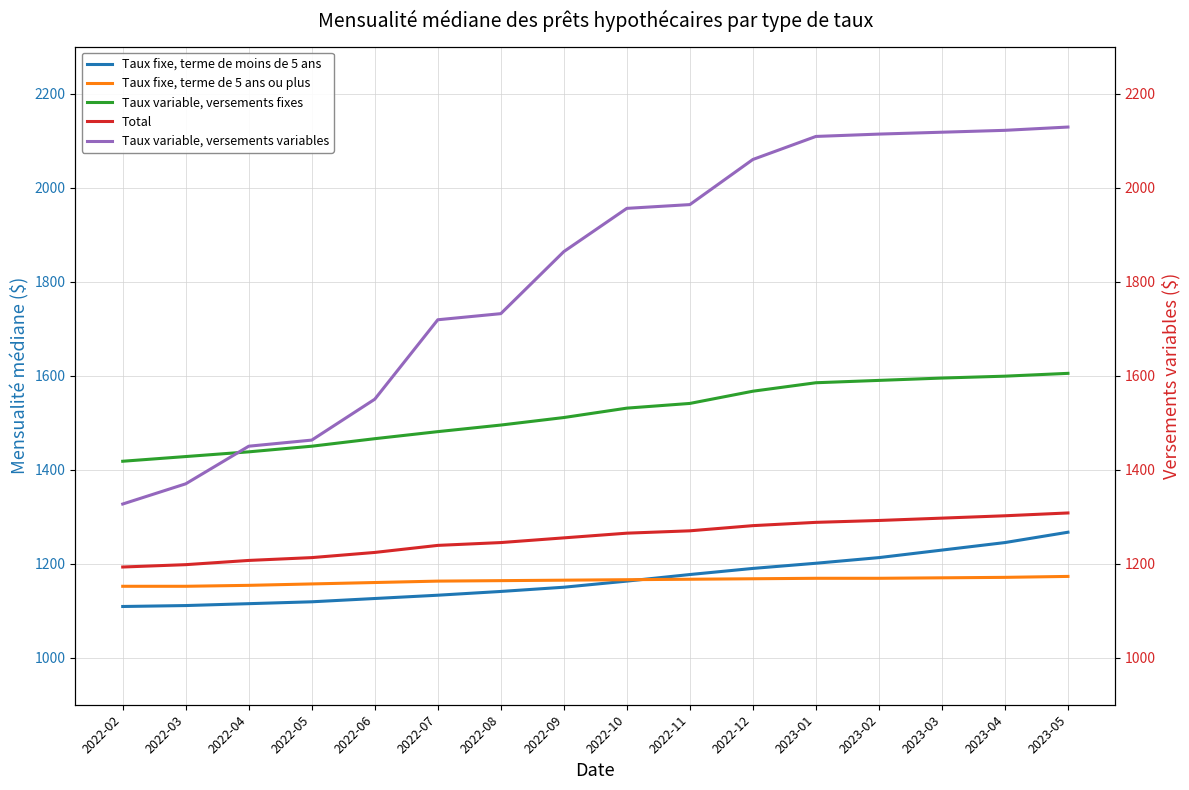

What is the label of the 6th point from the left?

2022-07